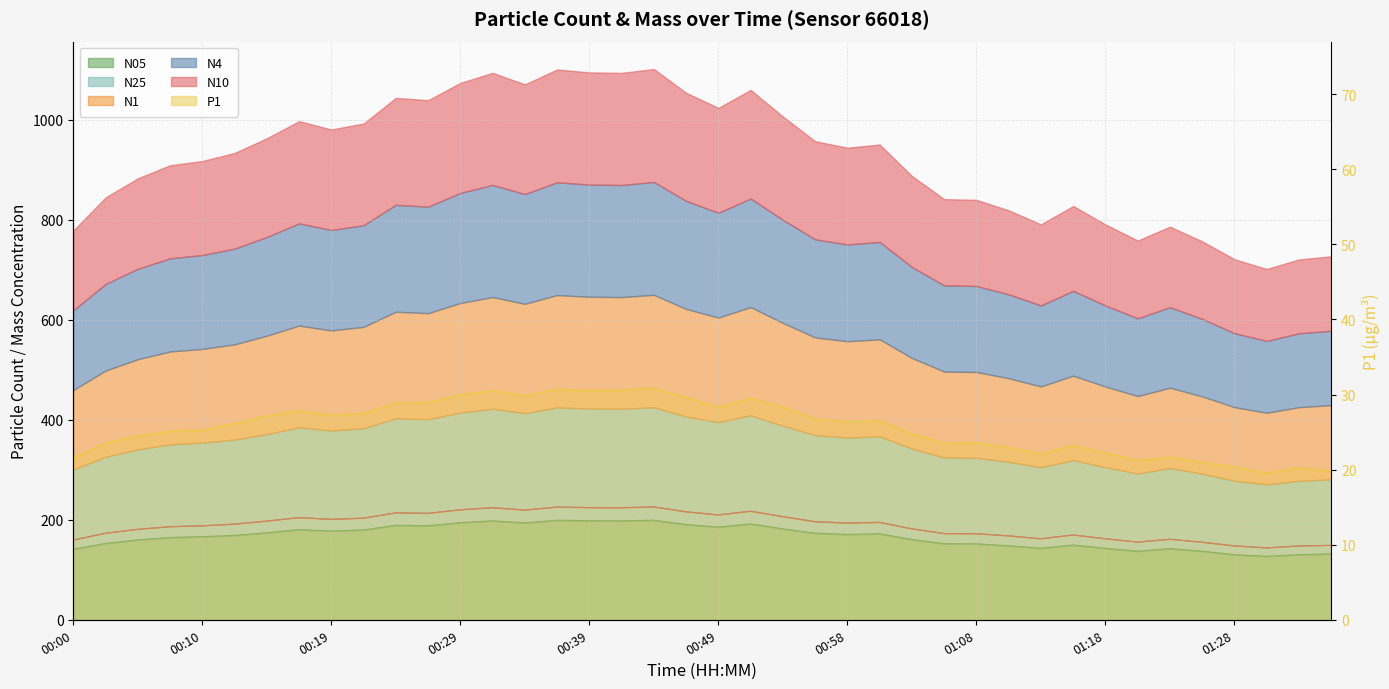

At which label does the data first exceed 26?

00:49